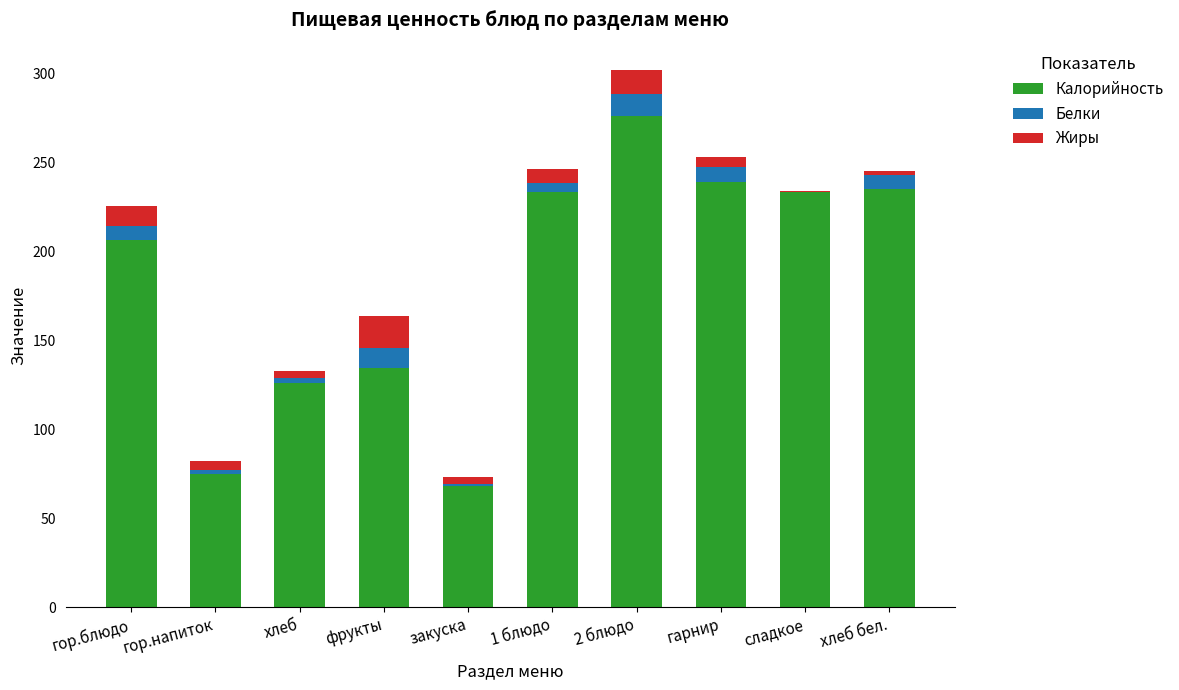

Are the bars horizontal?

No